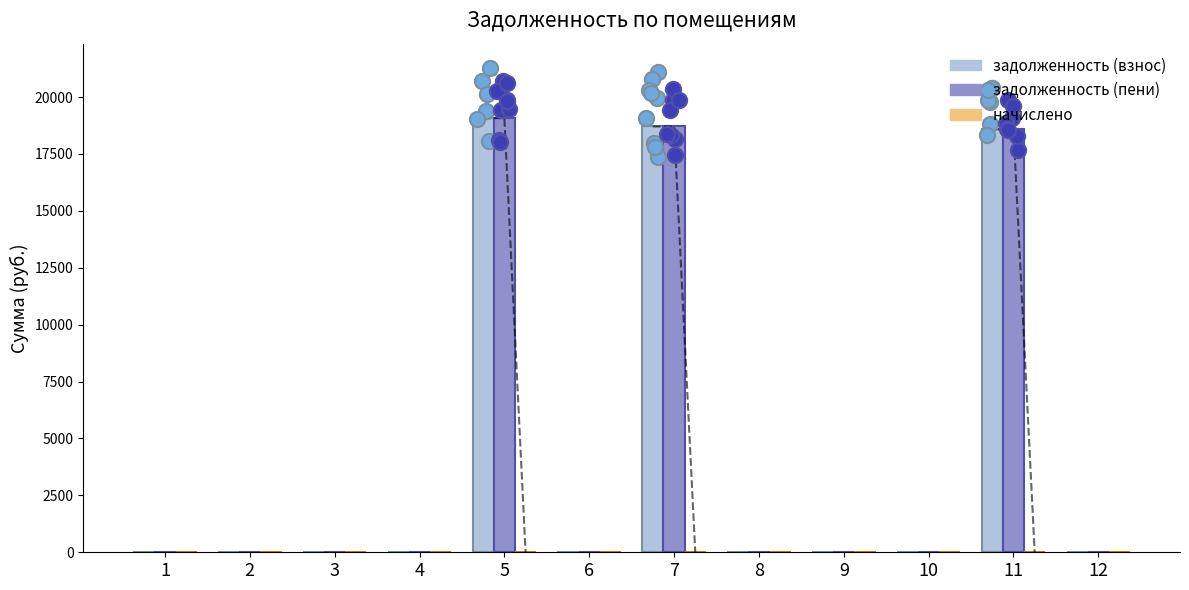

Which series reaches the maximum Y coordinate?

задолженность (взнос)